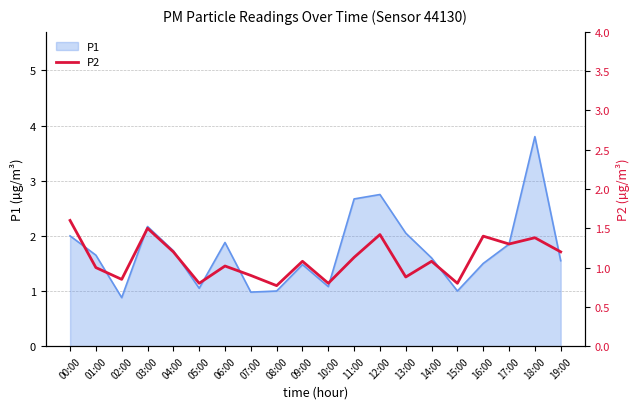

List the labels in order of value, largest first.

00:00, 03:00, 12:00, 16:00, 18:00, 17:00, 04:00, 19:00, 11:00, 09:00, 14:00, 06:00, 01:00, 07:00, 13:00, 02:00, 05:00, 10:00, 15:00, 08:00